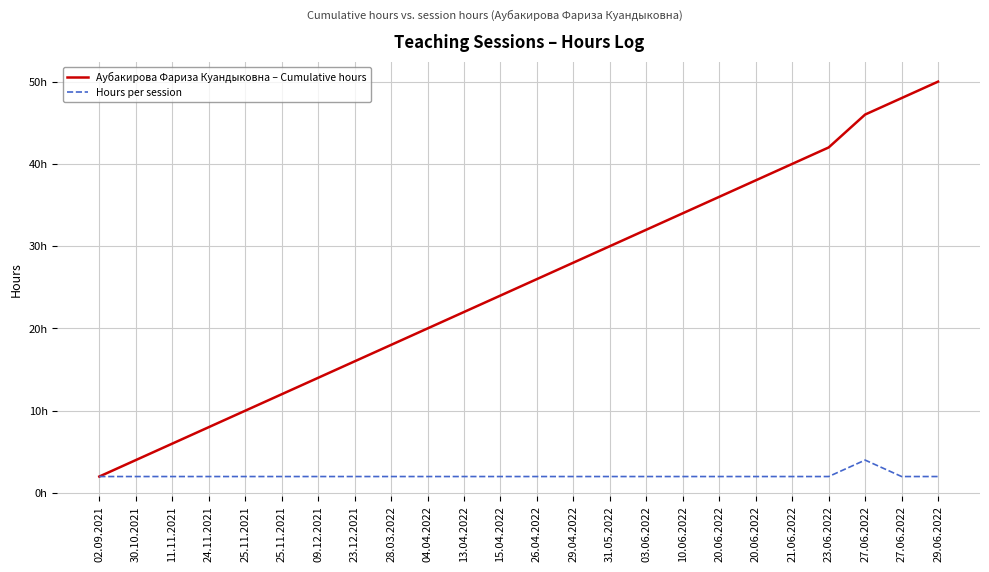

What is the approximate value of Hours per session at 20.06.2022?

2